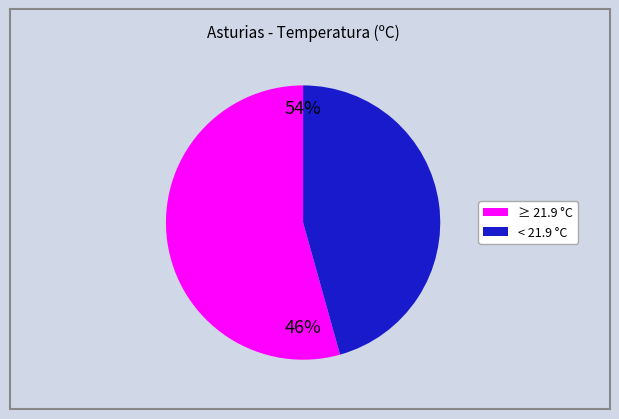

Is there a majority slice in this chart?

Yes